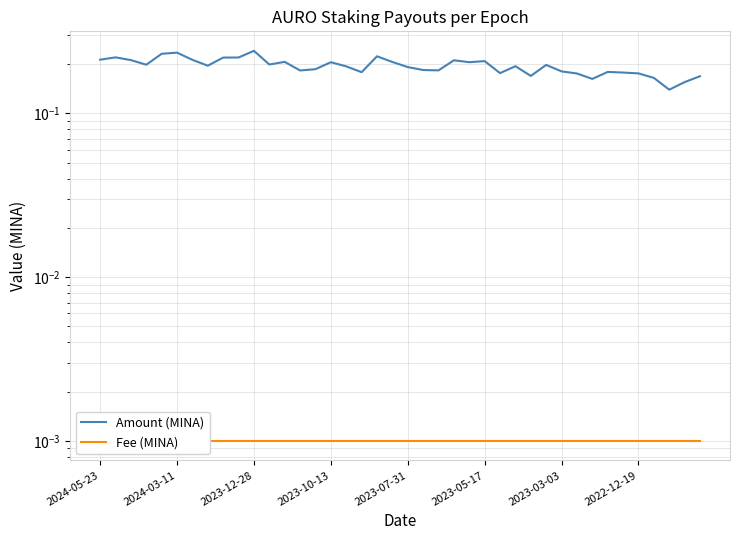

True or false: Fee (MINA) has a value of 0.0 at 17.

True